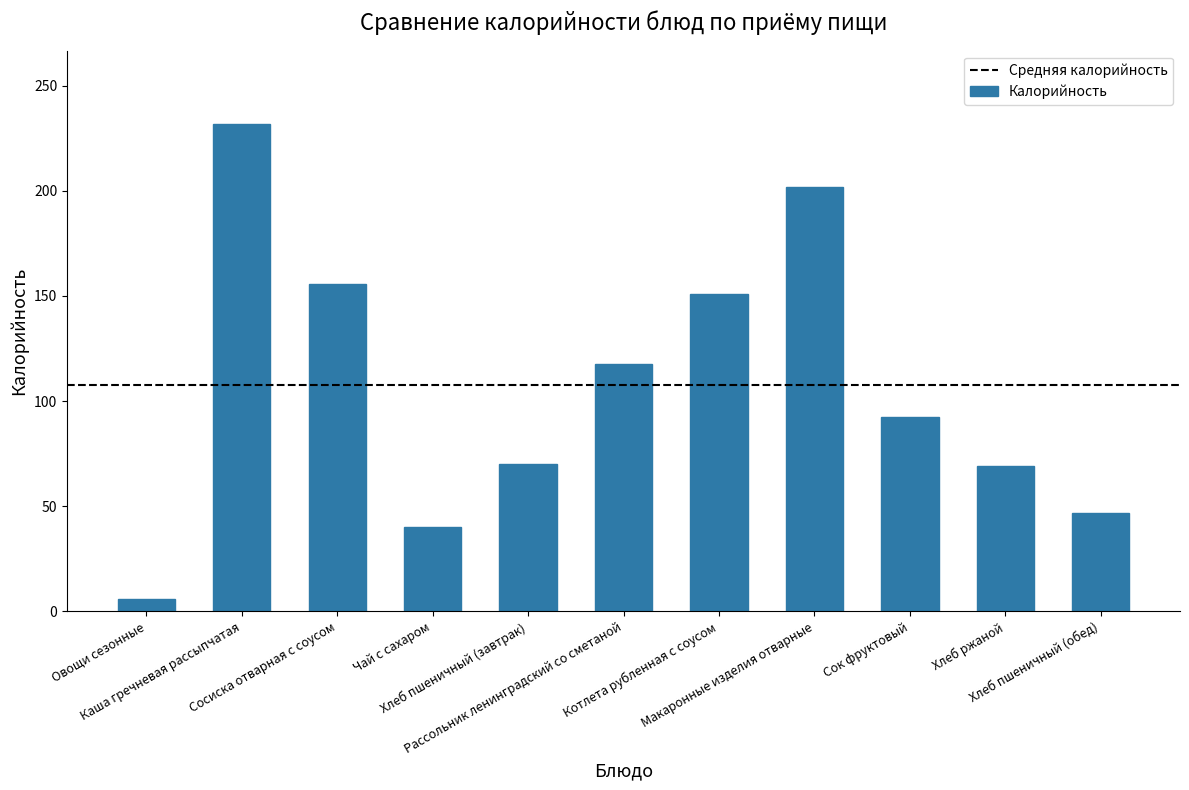

Reading left to right, extract all data points from this chart.

6.0	231.9	155.9	40.0	70.1	117.9	151.0	201.9	92.3	69.0	46.8